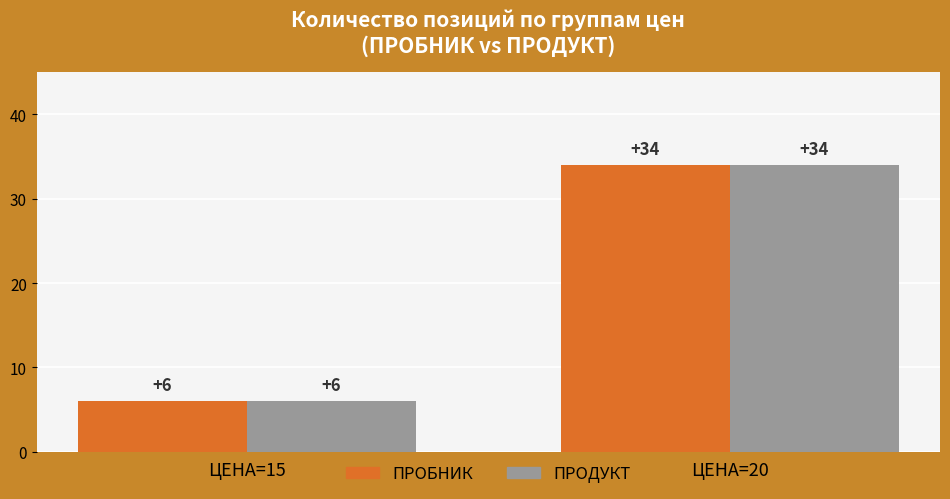

What is the difference between the ПРОДУКТ values at ЦЕНА=15 and ЦЕНА=20?

28